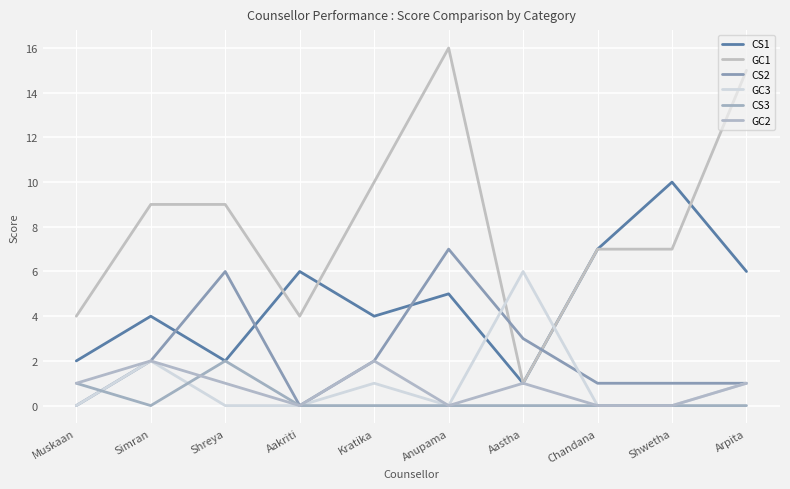

Is this an area chart (filled region under the line)?

No